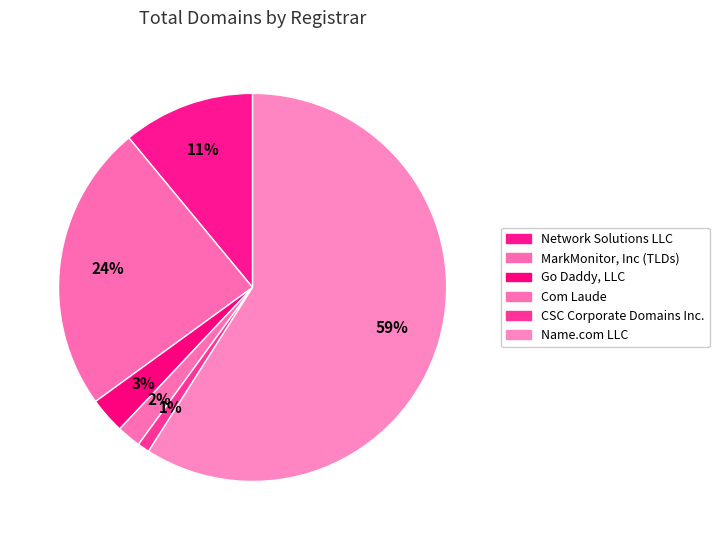

Count the number of slices in the pie.

6